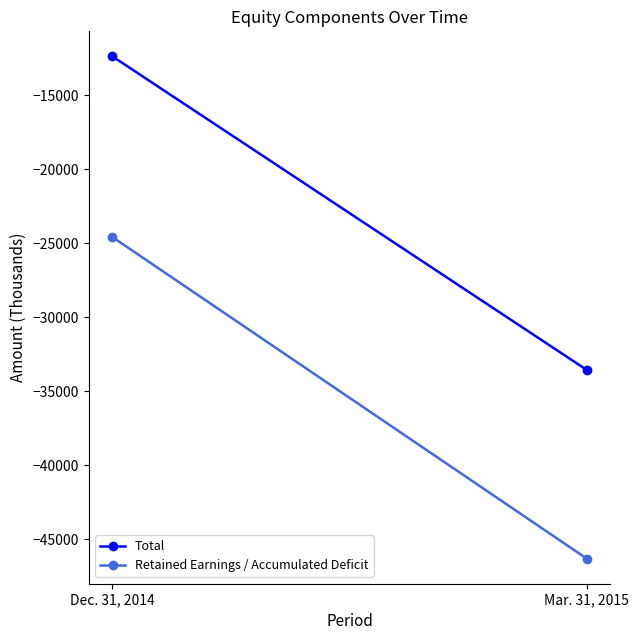

What is the sum of all Total values?

-45932